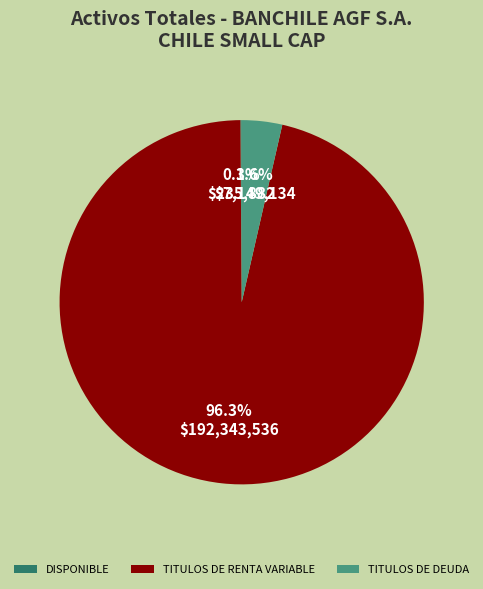

What portion of the pie excludes TITULOS DE RENTA VARIABLE?

3.7%